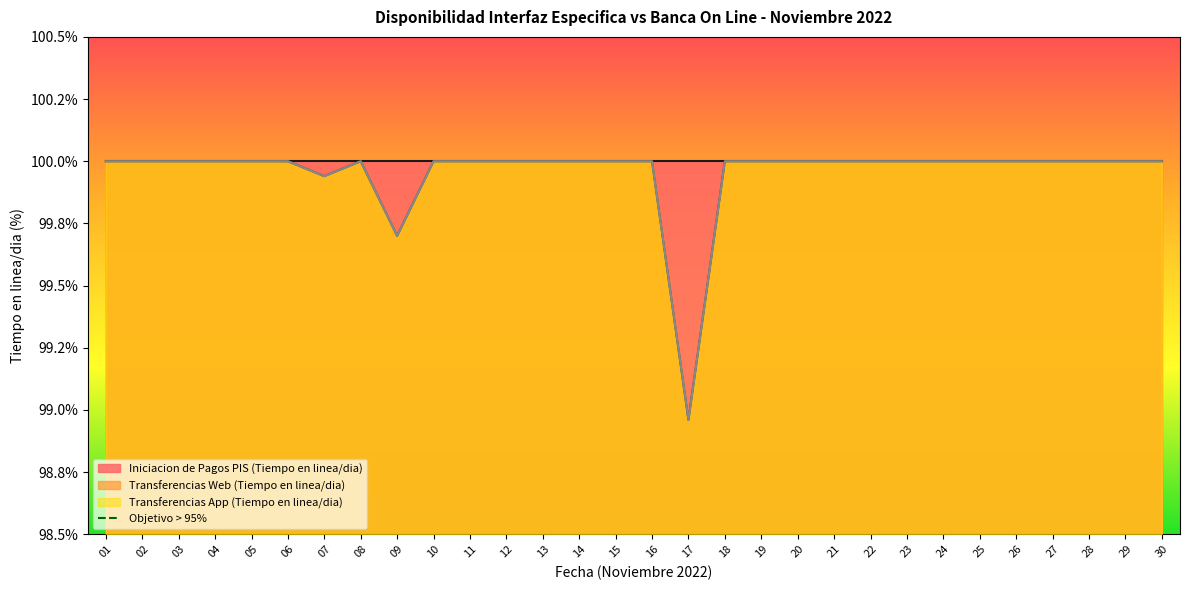

What is the value of the Transferencias Web (Tiempo en linea/dia) point at the 11th from the left?

100.0